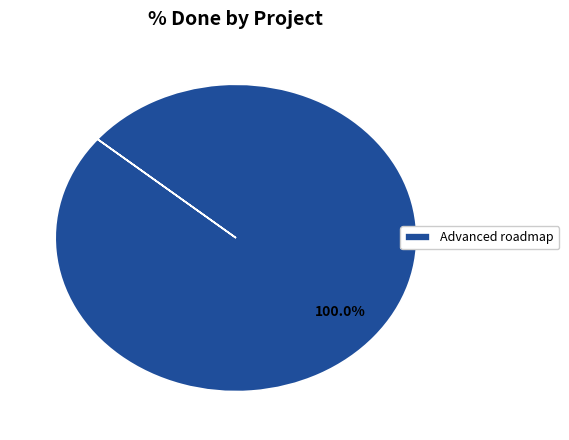

Rank the categories by value from highest to lowest.

Advanced roadmap